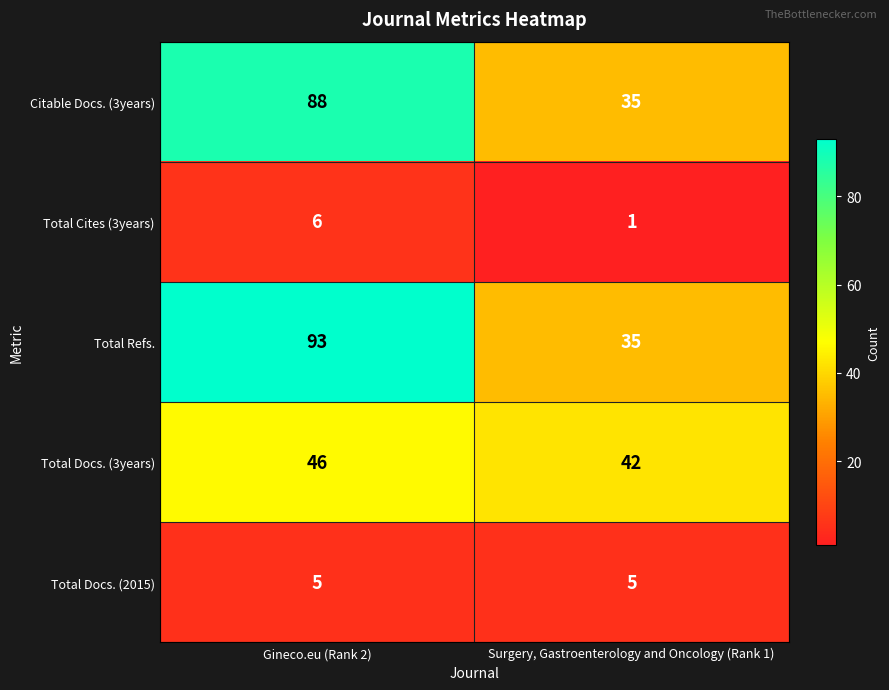

Which label corresponds to the smallest value in the chart?

Surgery, Gastroenterology and Oncology (Rank 1)